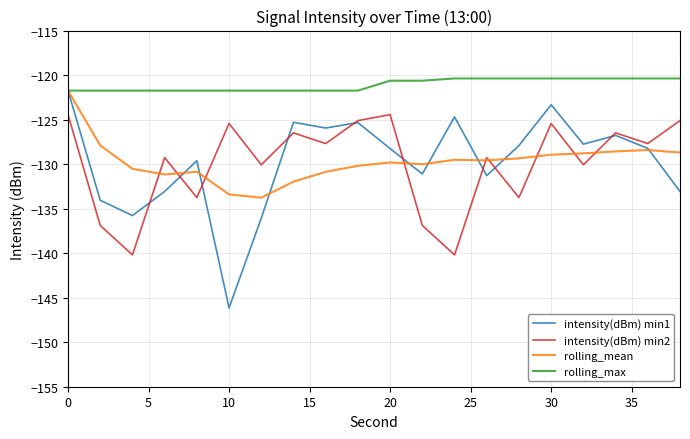

Which series has the largest total across all categories?

rolling_max